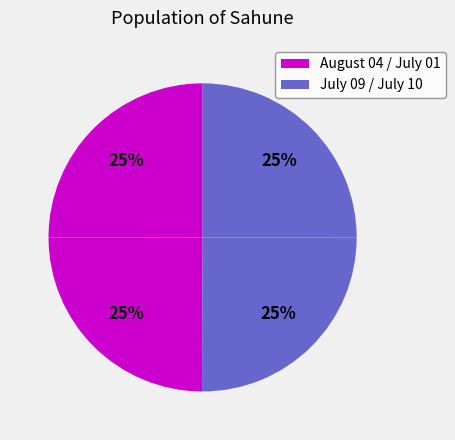

How many slices are in this pie chart?

4